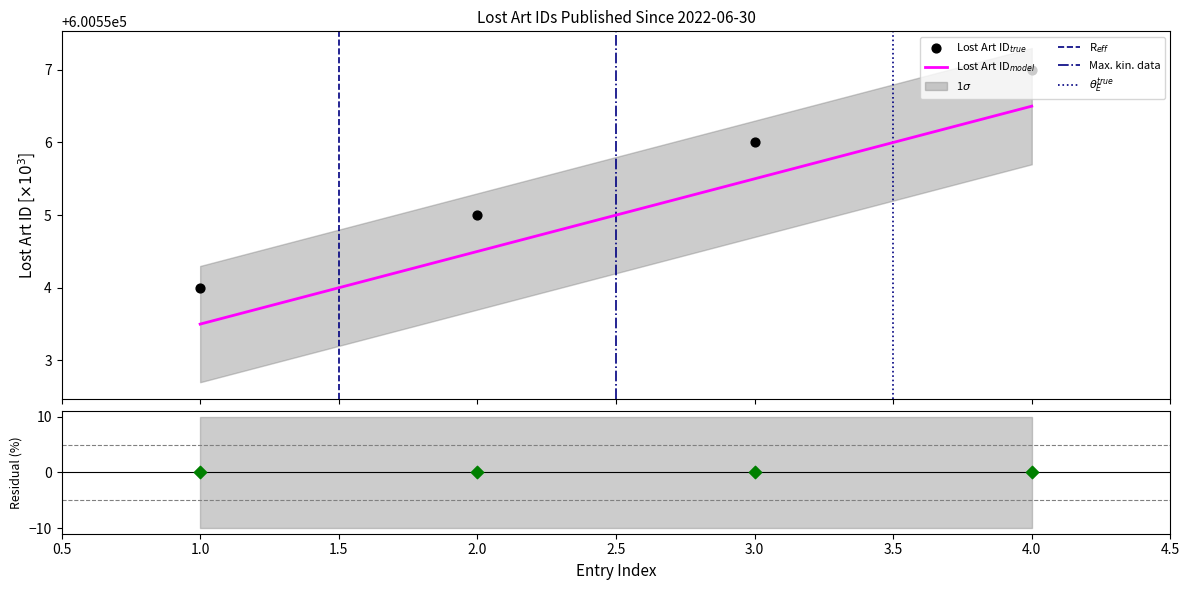

Approximately how many times larger is the value at 4.0 compared to 2.0?

1.0